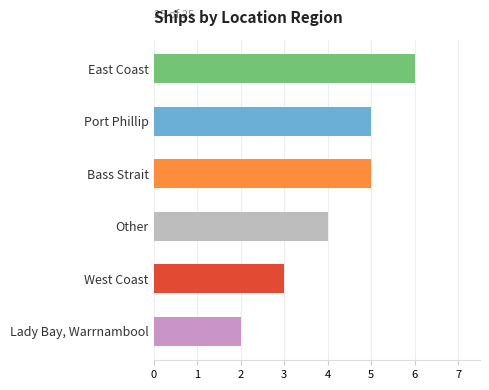

List the labels in order of value, largest first.

East Coast, Port Phillip, Bass Strait, Other, West Coast, Lady Bay, Warrnambool